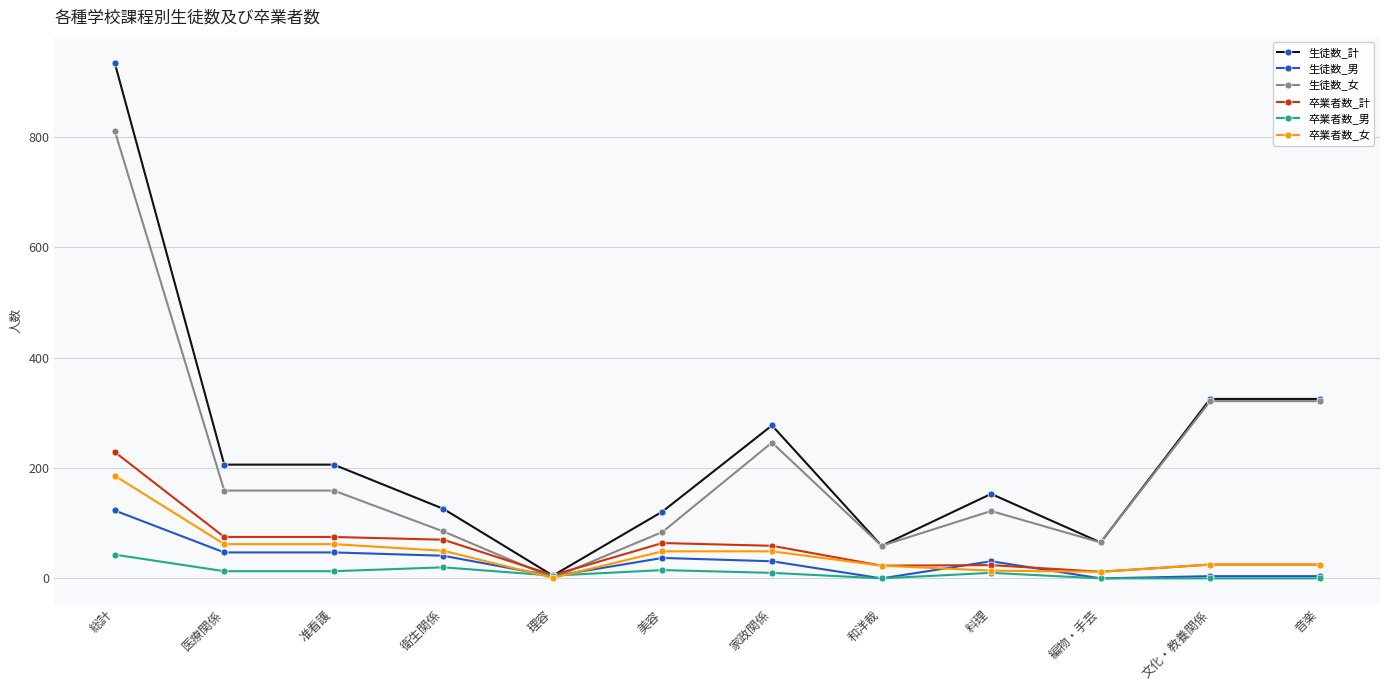

Between 医療関係 and 美容, which series saw the biggest shift?

生徒数_計